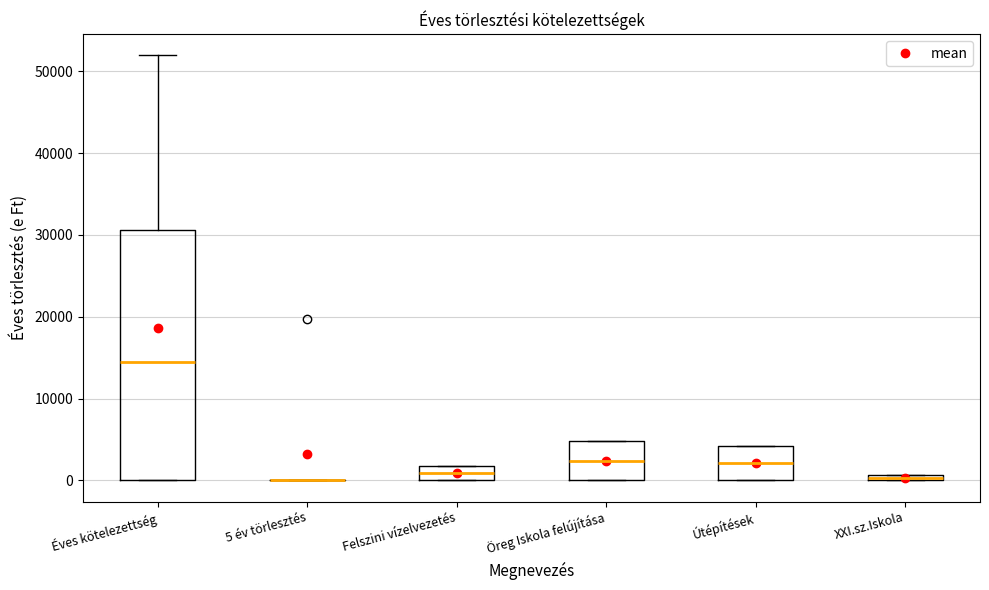

Where is the lower edge of the box for Felszini vízelvezetés on the y-axis? The values are not printed on the chart, so give them approximately, as read against the axis.

0